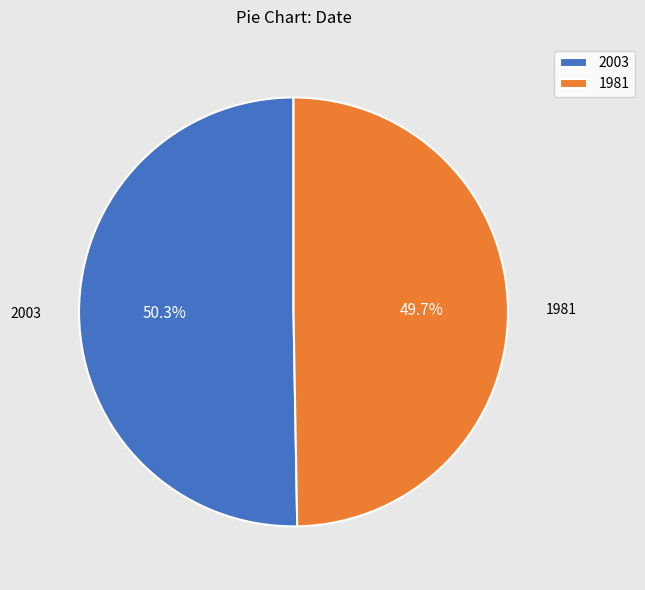

True or false: 2003 accounts for 62% of the total.

False